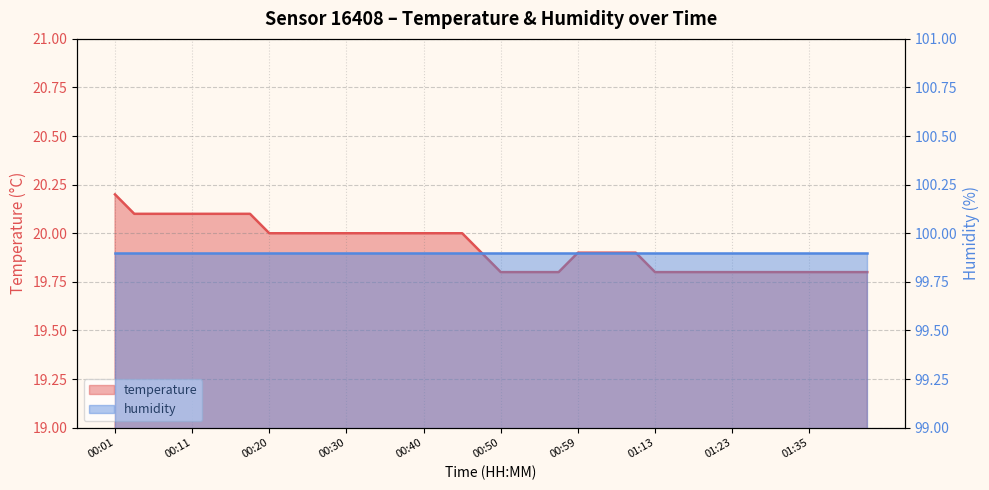

What is the difference between the second highest and minimum values?

0.3